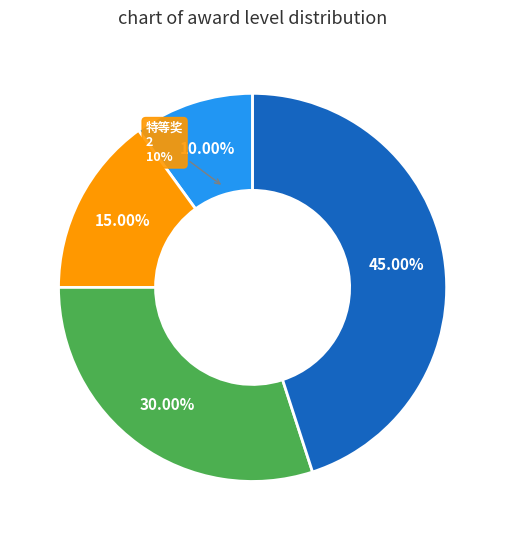

Approximately how many times larger is the value at 三等奖 compared to 特等奖?

4.5